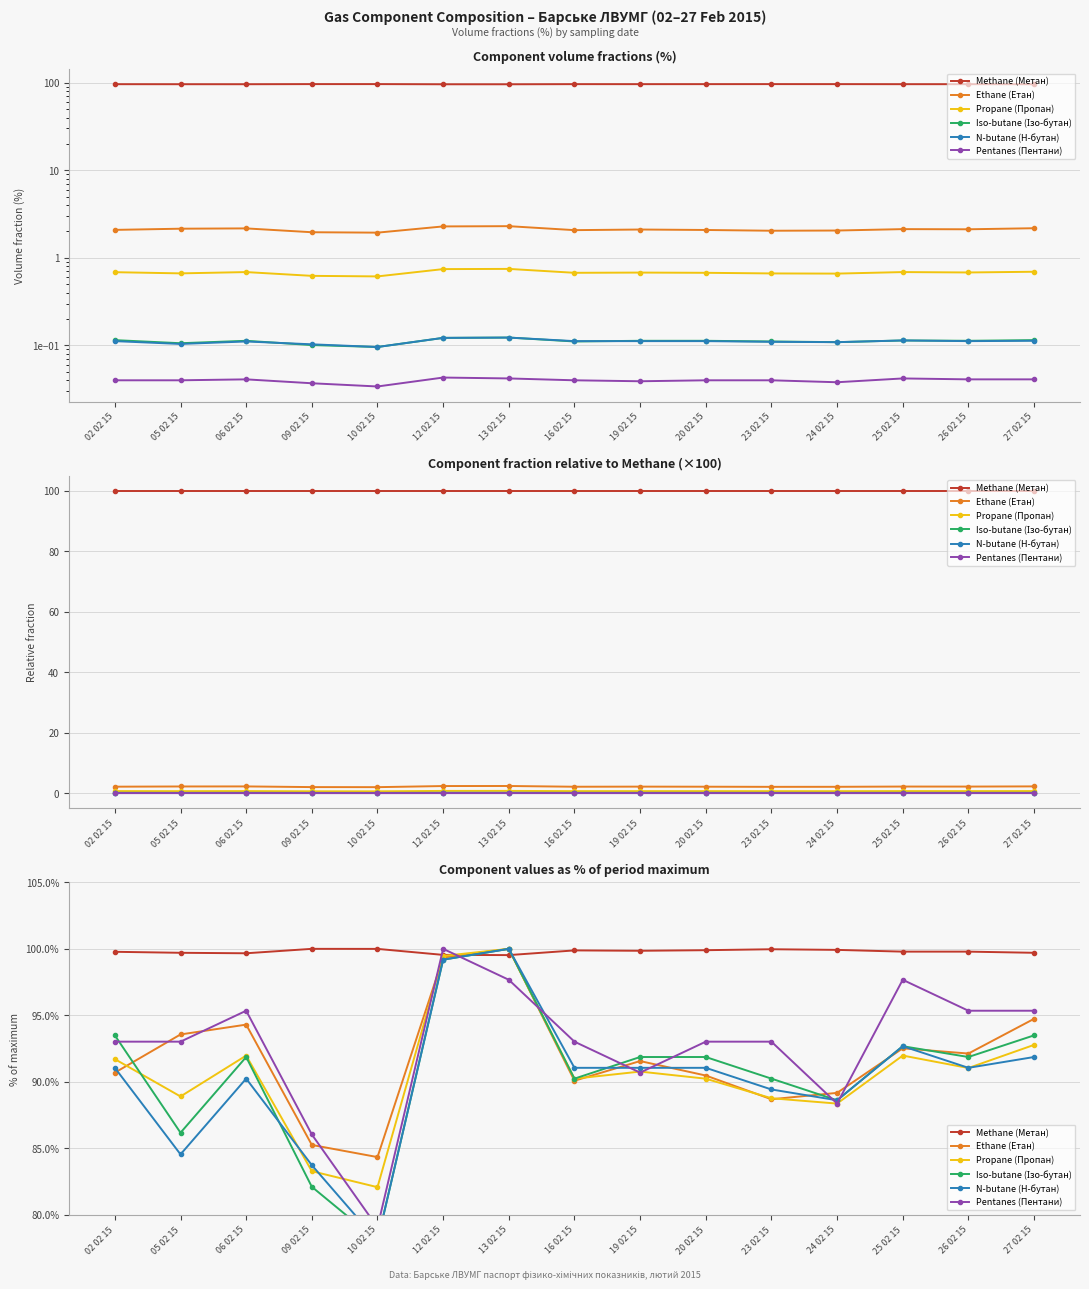

At which label does Iso-butane (Ізо-бутан) first exceed 91?

02 02 15